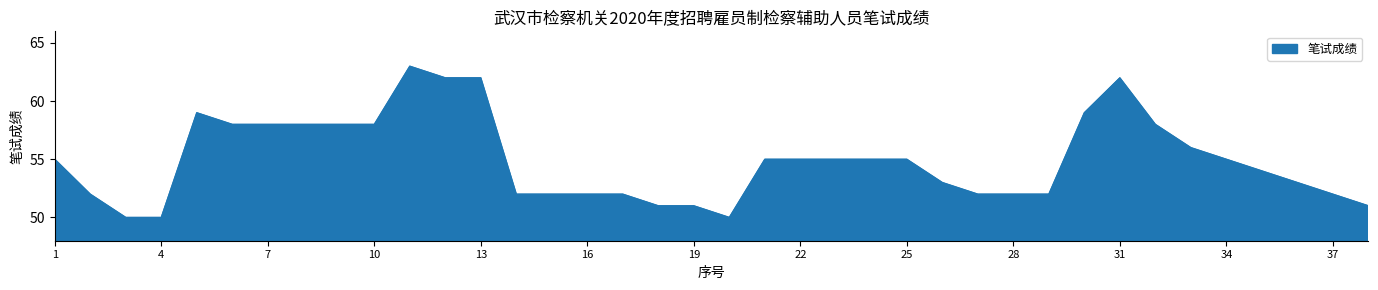

What is the greatest value displayed?

63